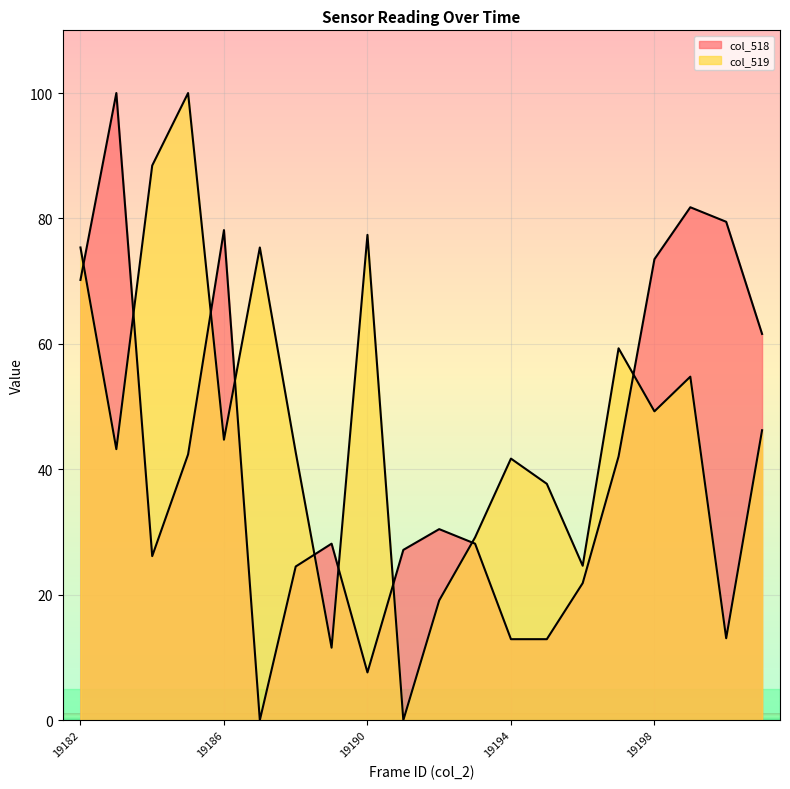

At which category does col_519 reach its first local valley?

19183